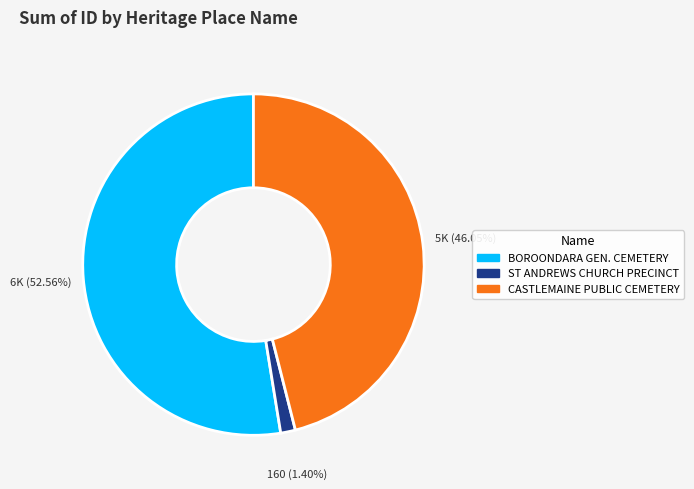

Is there a majority slice in this chart?

Yes